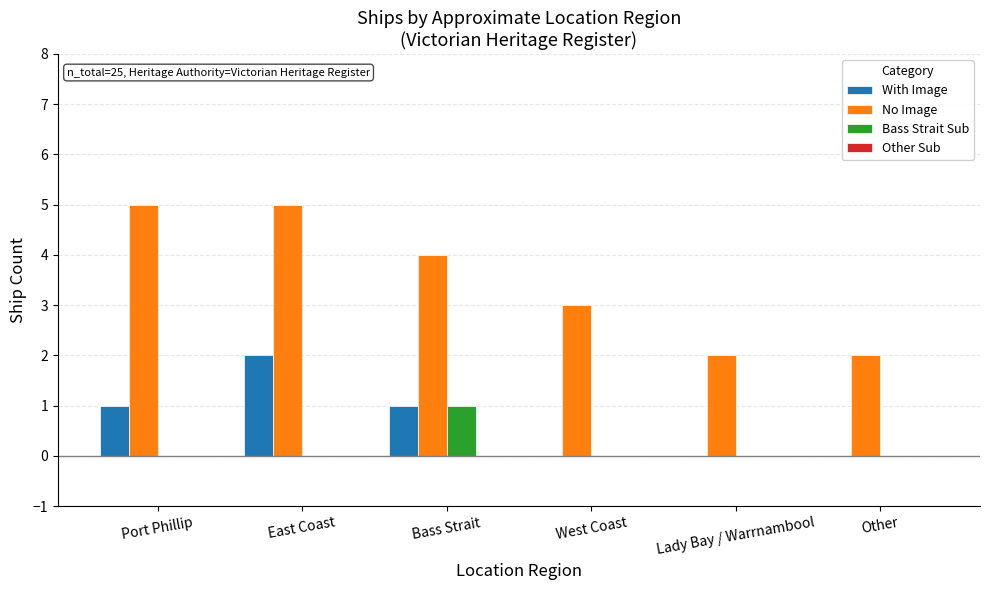

Between East Coast and Other, which series saw the biggest shift?

No Image